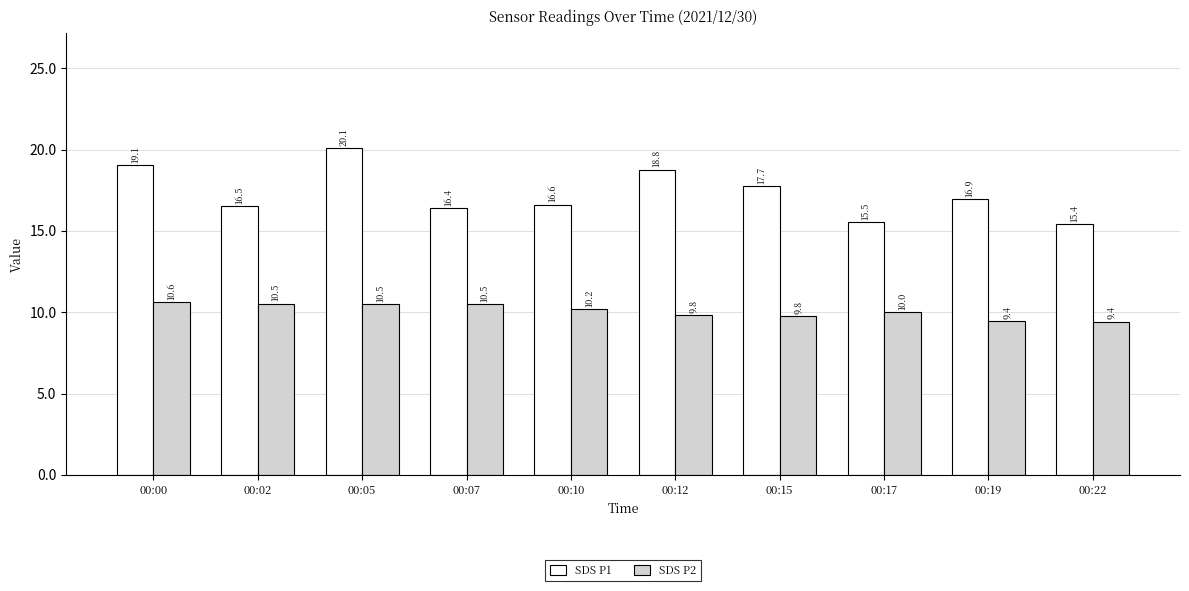

List the series in order of their peak value, lowest first.

SDS P2, SDS P1